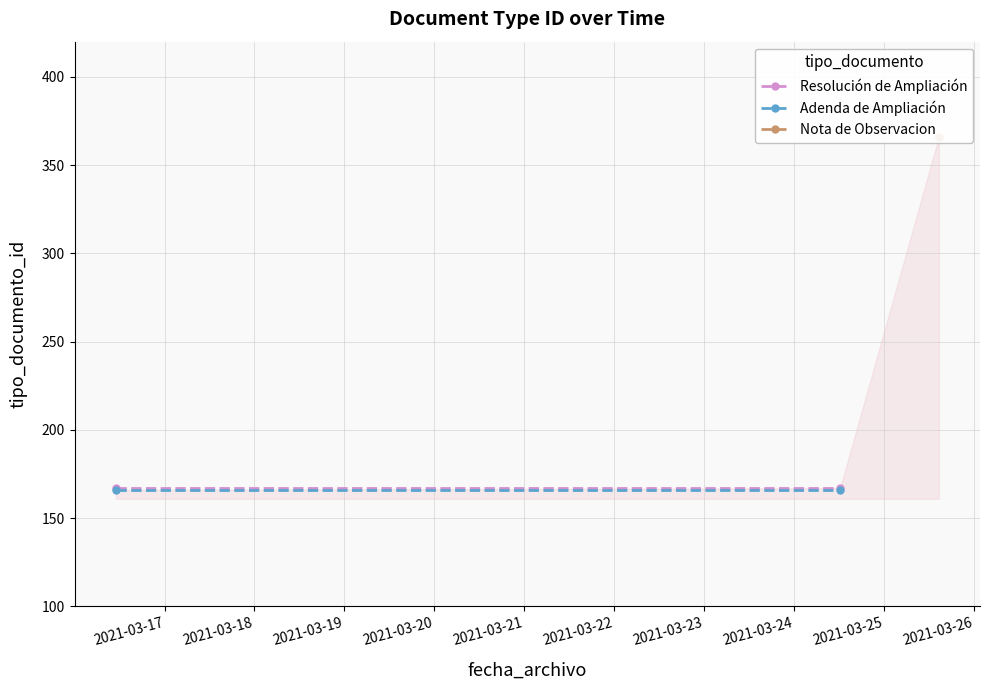

Reading left to right, what are all the values shown in this chart?

Resolución de Ampliación: 167	167
Adenda de Ampliación: 166	166